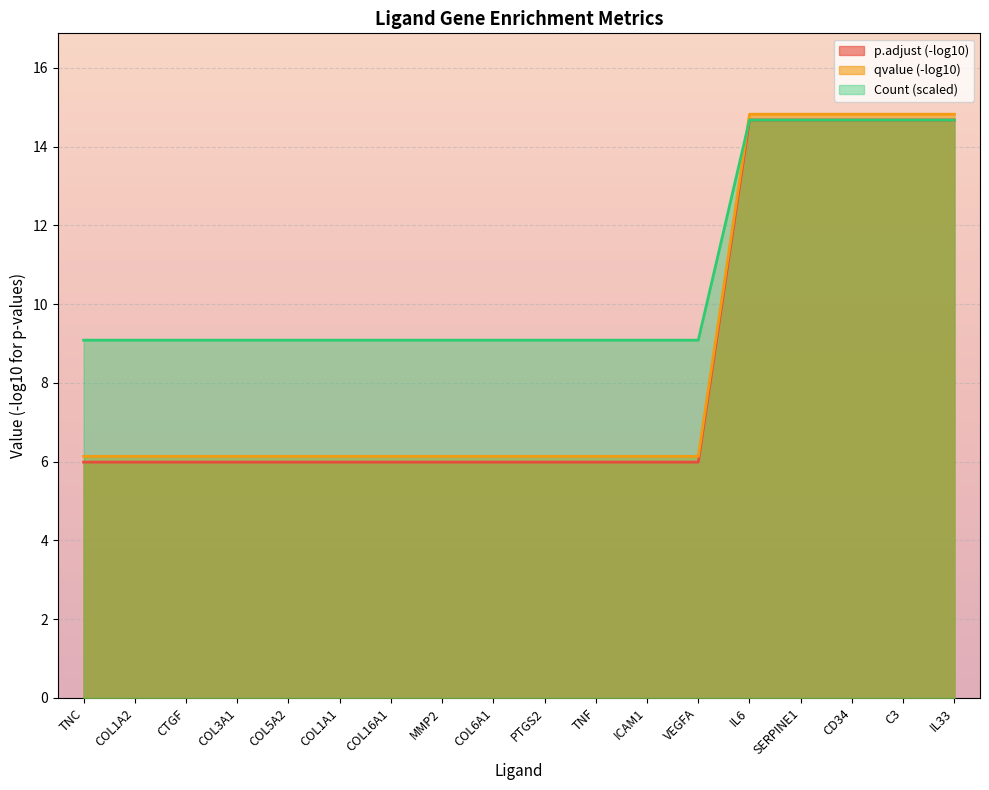

What position from the left is COL3A1?

4